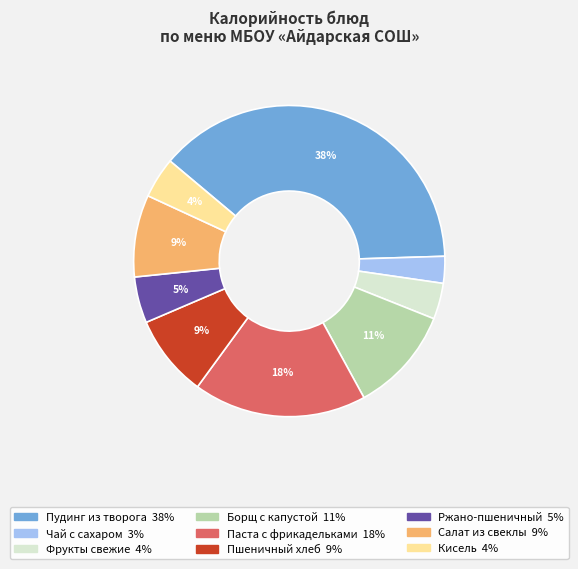

Is there any slice that represents more than half of the pie?

No